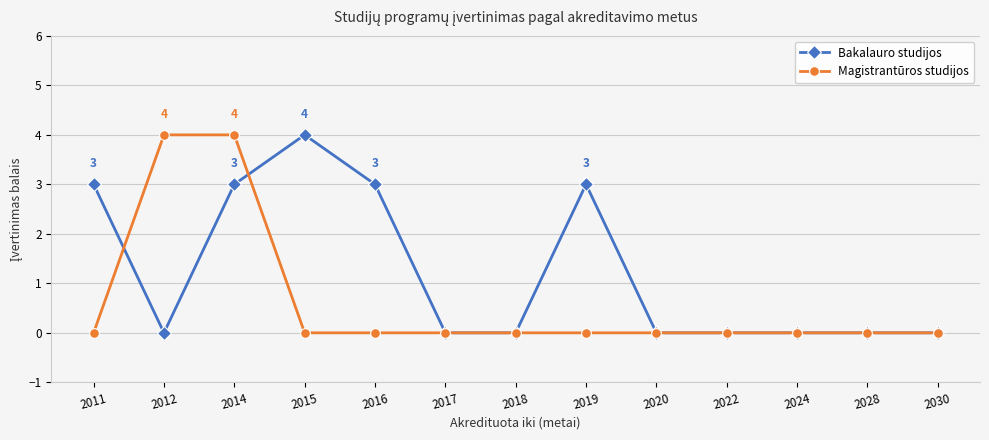

At which category is the sum across all series the highest?

2014